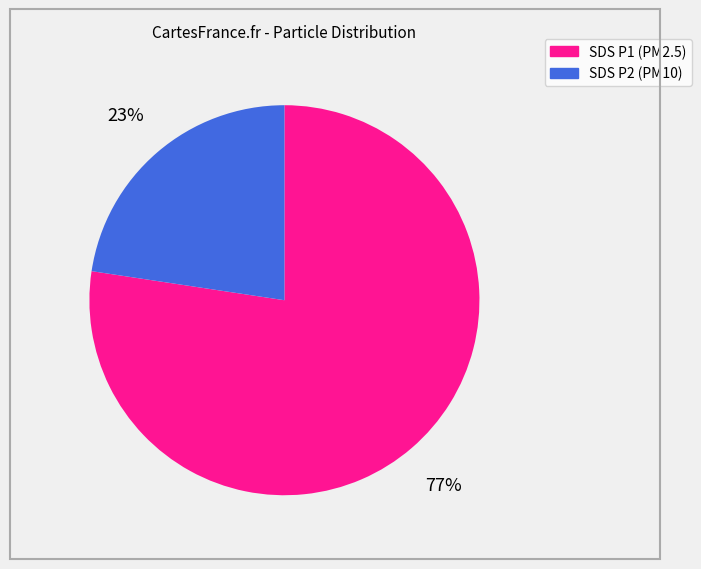

To the nearest percent, what is the average slice percentage?

50%